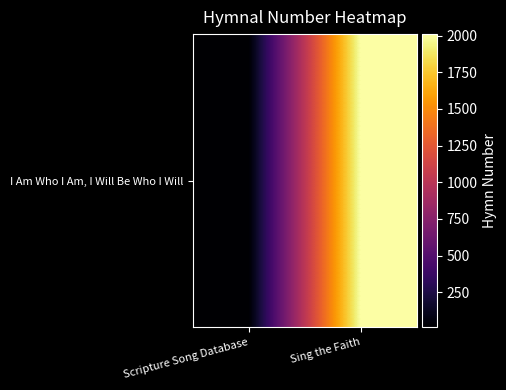

Reading right to left, list all the values displayed in this chart.

Sing the Faith=2010	Scripture Song Database=10